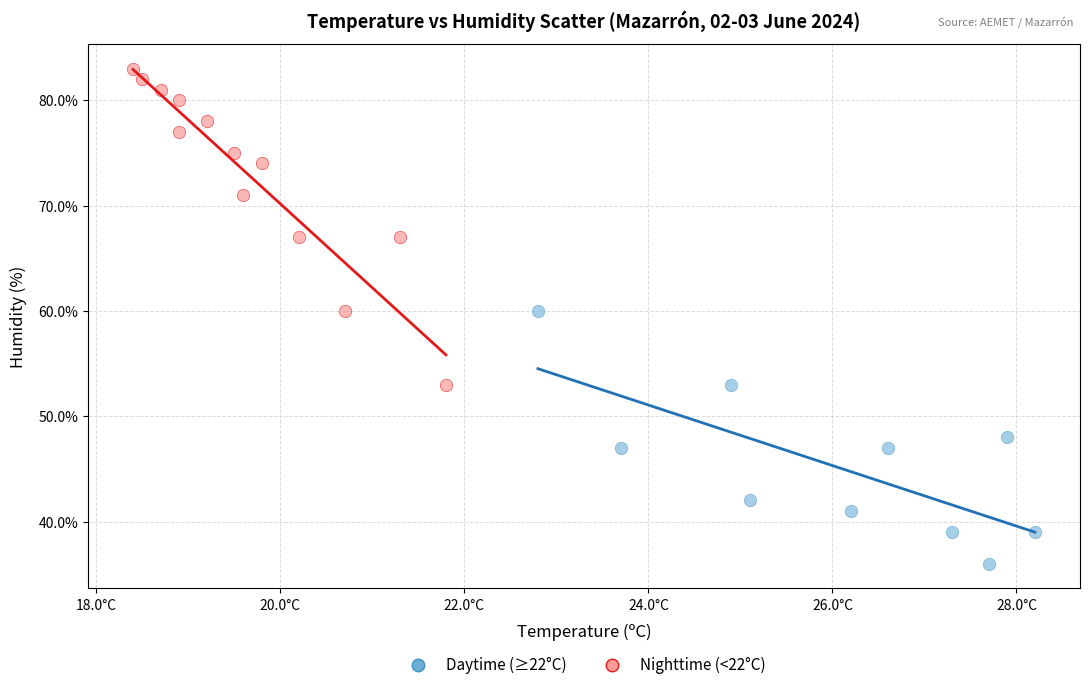

Which series has the widest spread of Y values?

Nighttime (<22°C)